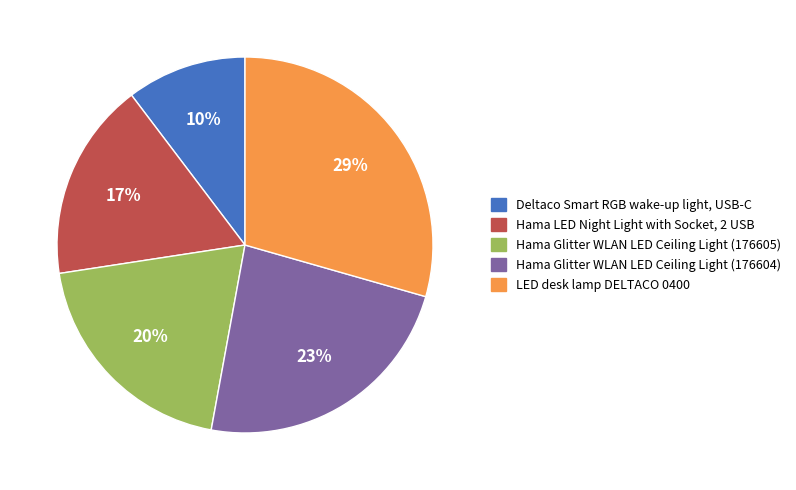

Do Hama Glitter WLAN LED Ceiling Light (176604) and Deltaco Smart RGB wake-up light, USB-C together represent more than half of the pie?

No